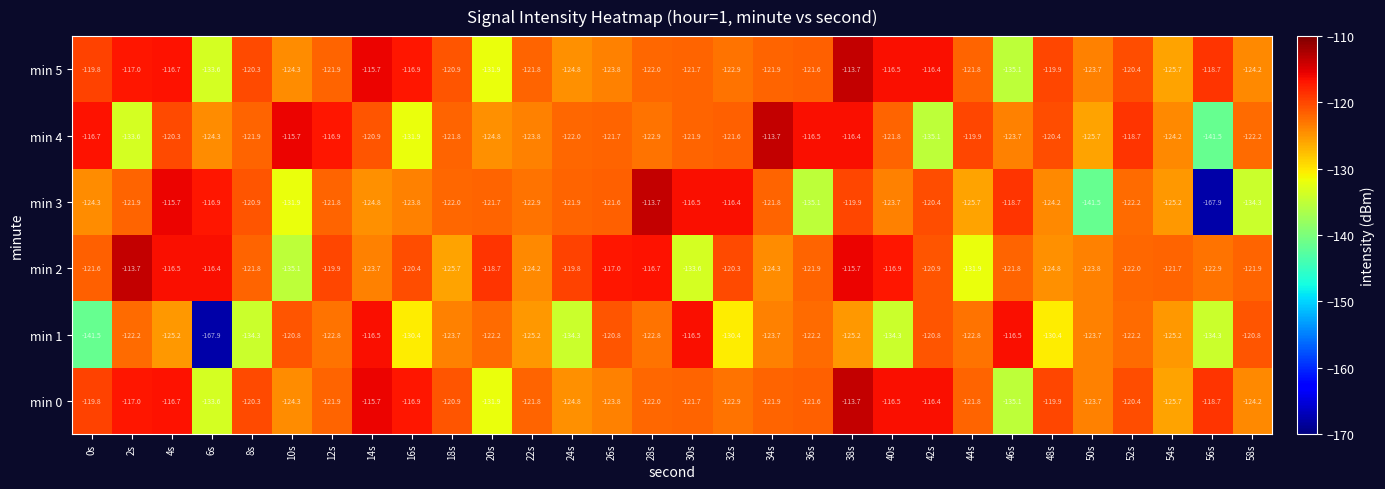

What is the maximum value shown in the chart?

-113.7